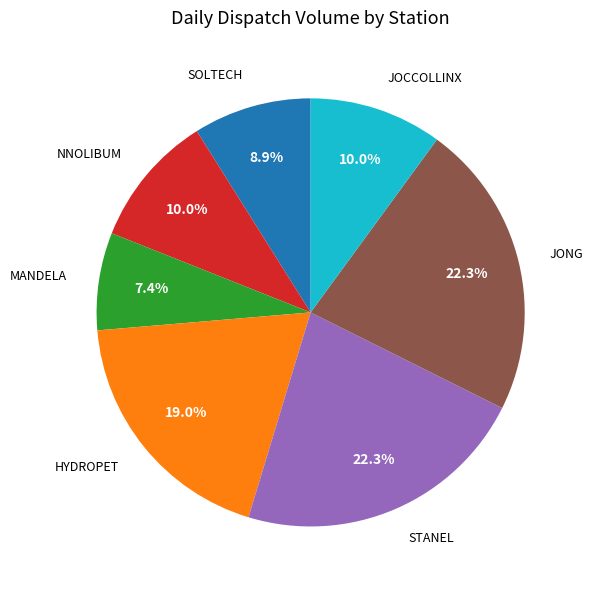

How much of the chart is everything except NNOLIBUM?

90.0%